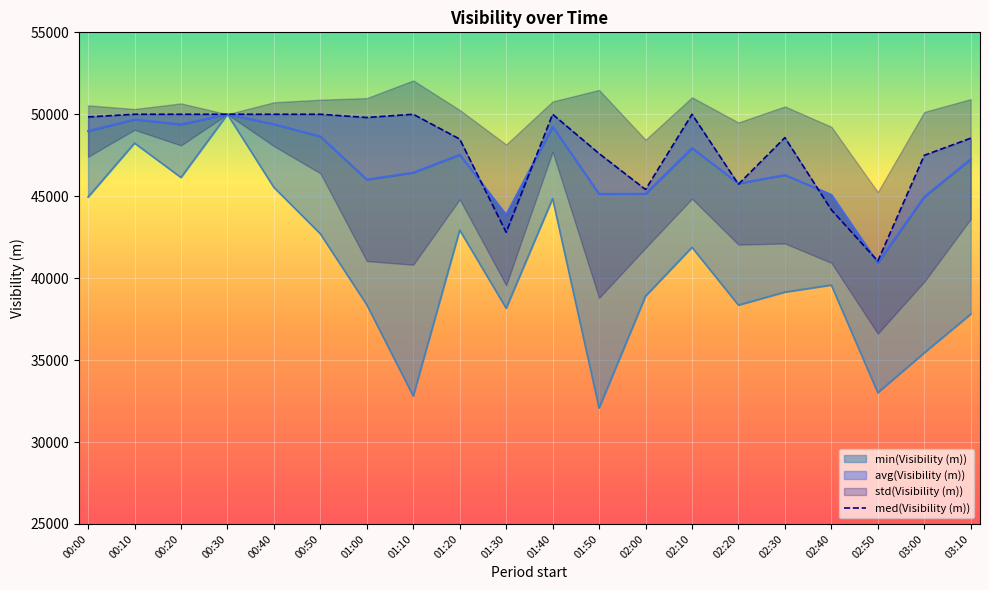

At which label is the value closest to 45521?

02:00